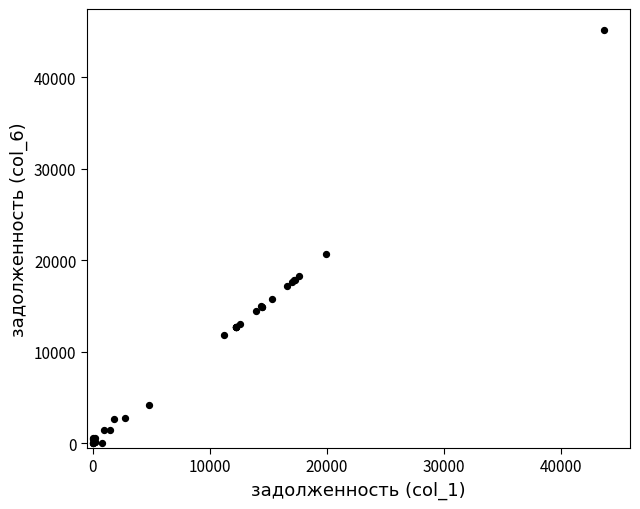

What Y value in the scatter plot is closest to 22601?

20642.8